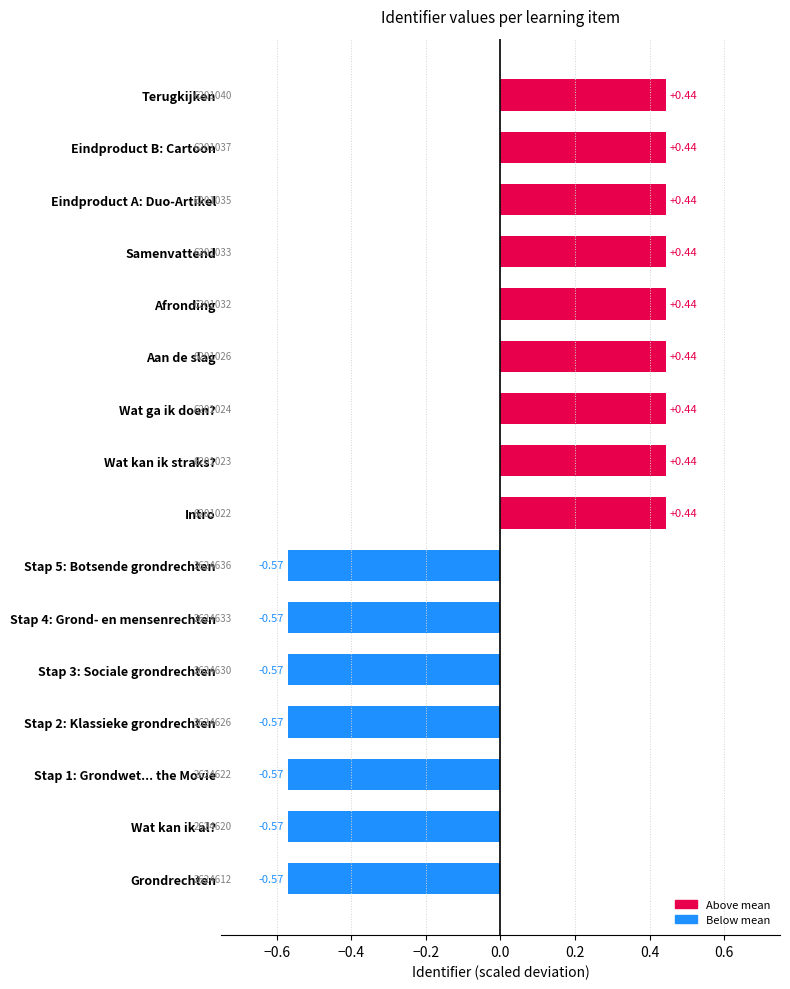

How many values are below 0?

7